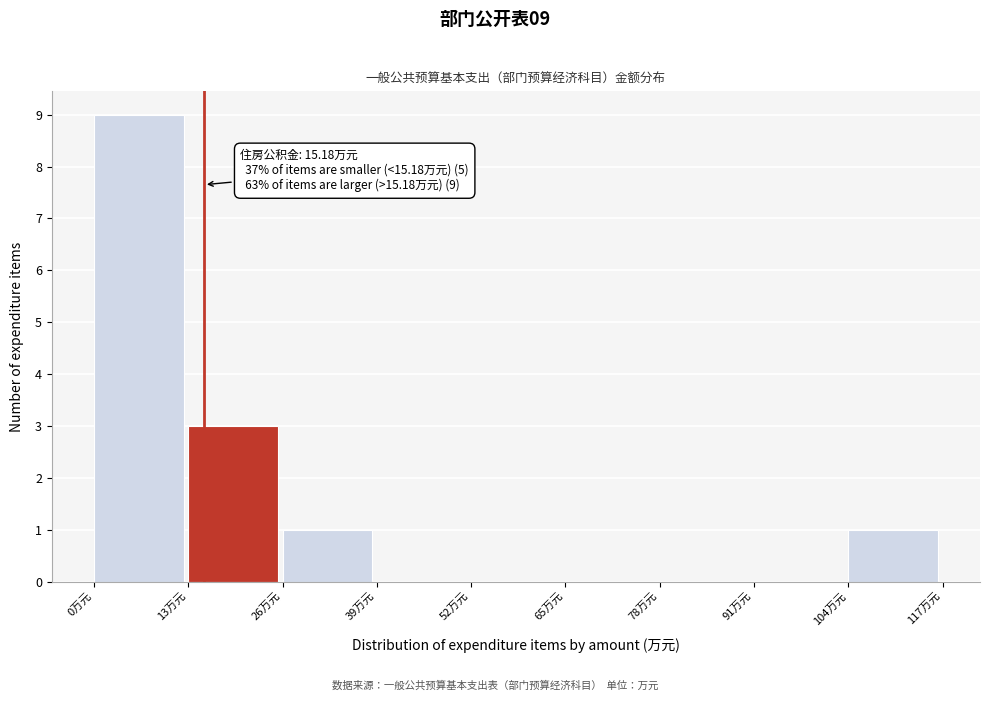

Which range on the x-axis has the tallest bar?

0 to 13